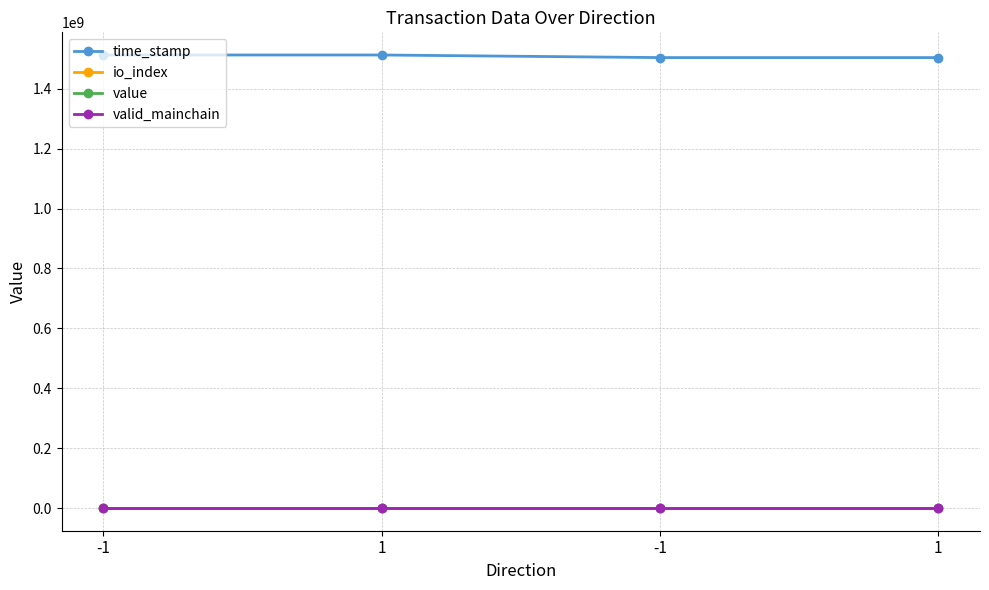

Reading left to right, extract all data points from this chart.

time_stamp: 1512706359.0	1512702650.0	1504029388.0	1504010868.0
io_index: 63.0	0.0	17.0	0.0
value: 0.4	0.4	0.3	0.3
valid_mainchain: 1.0	1.0	1.0	1.0